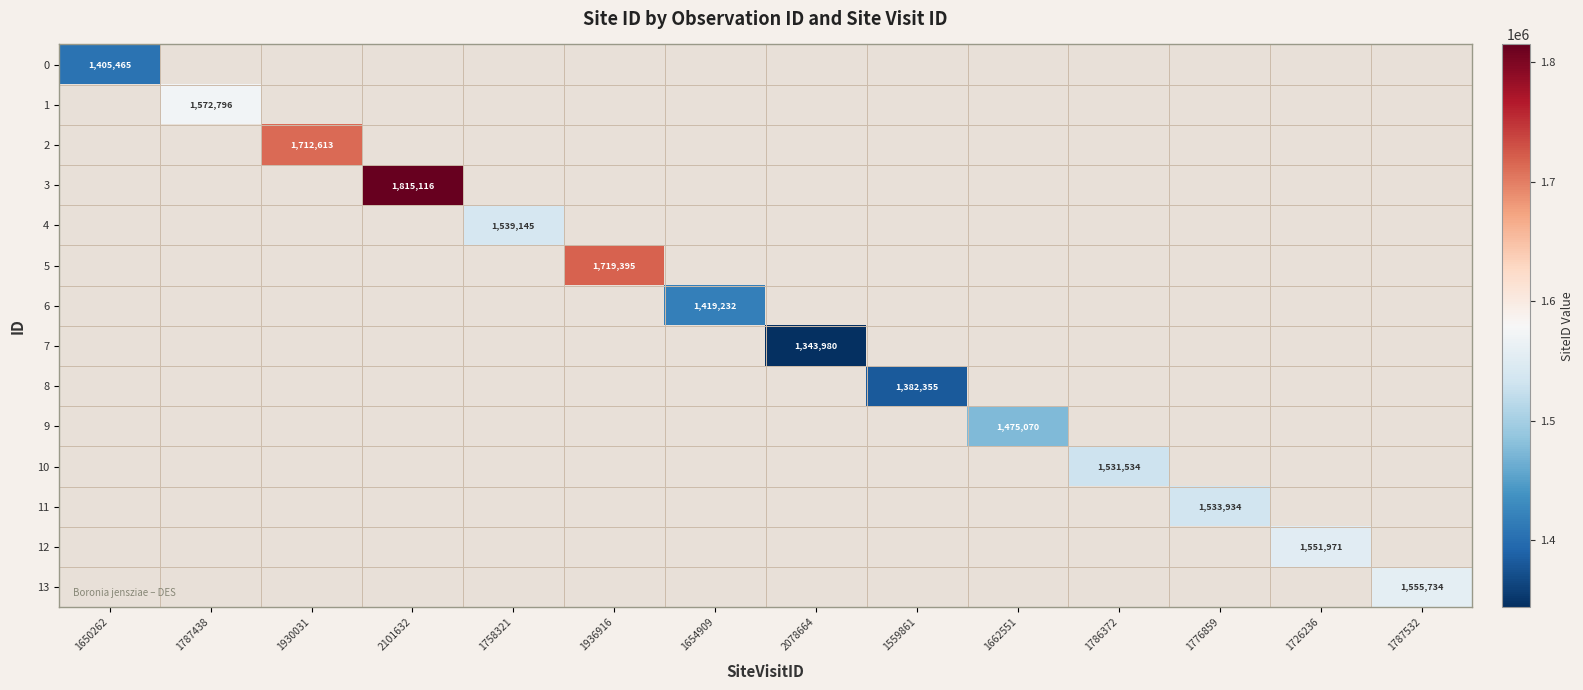

Which label corresponds to the largest value in the chart?

2101632